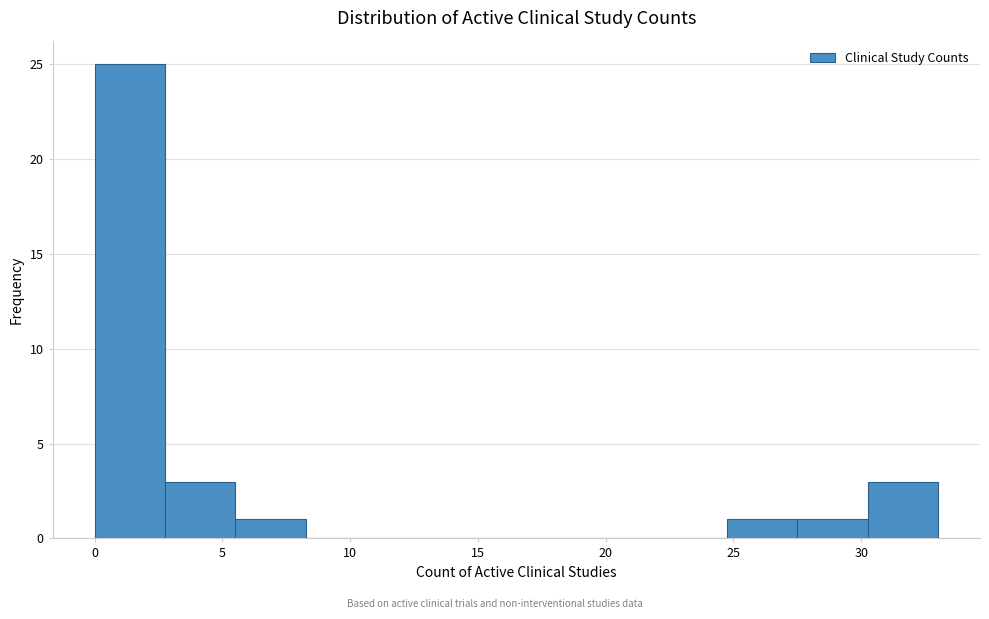

Which range on the x-axis has the tallest bar?

0.00 to 2.75